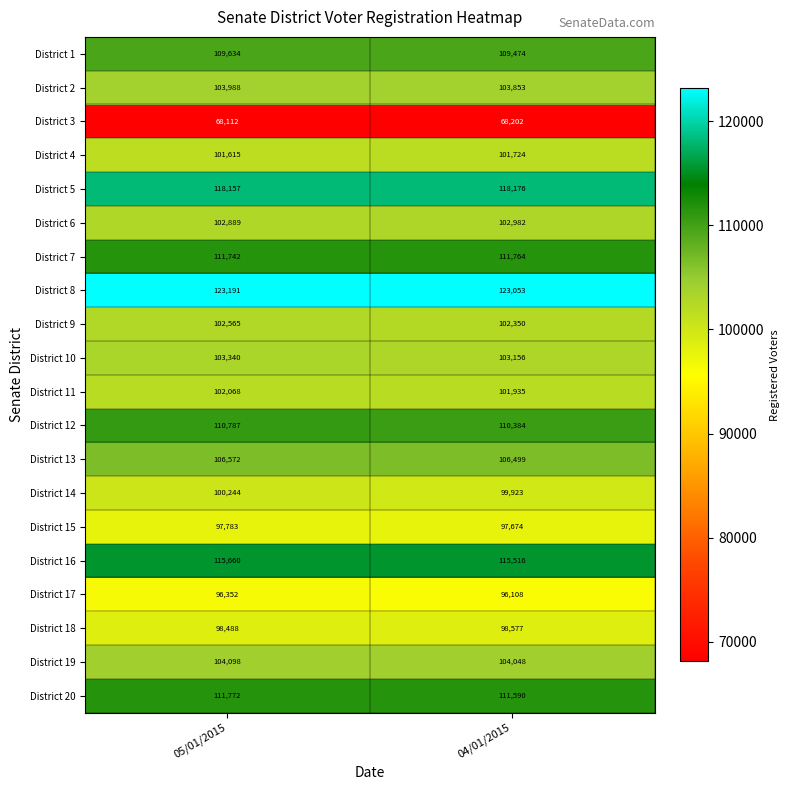

List the labels in order of District 10 value, largest first.

05/01/2015, 04/01/2015